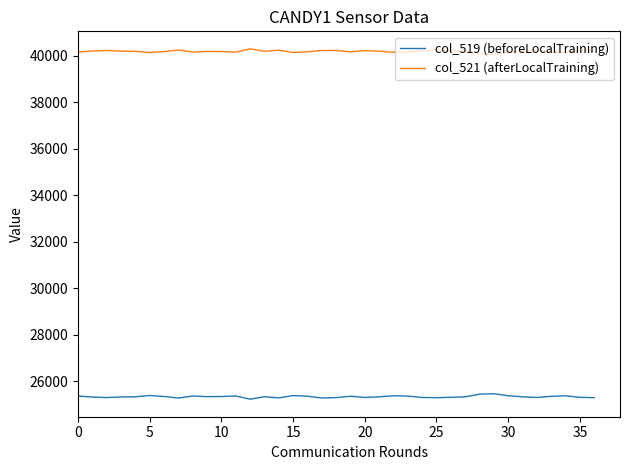

What is the greatest value displayed?

40301